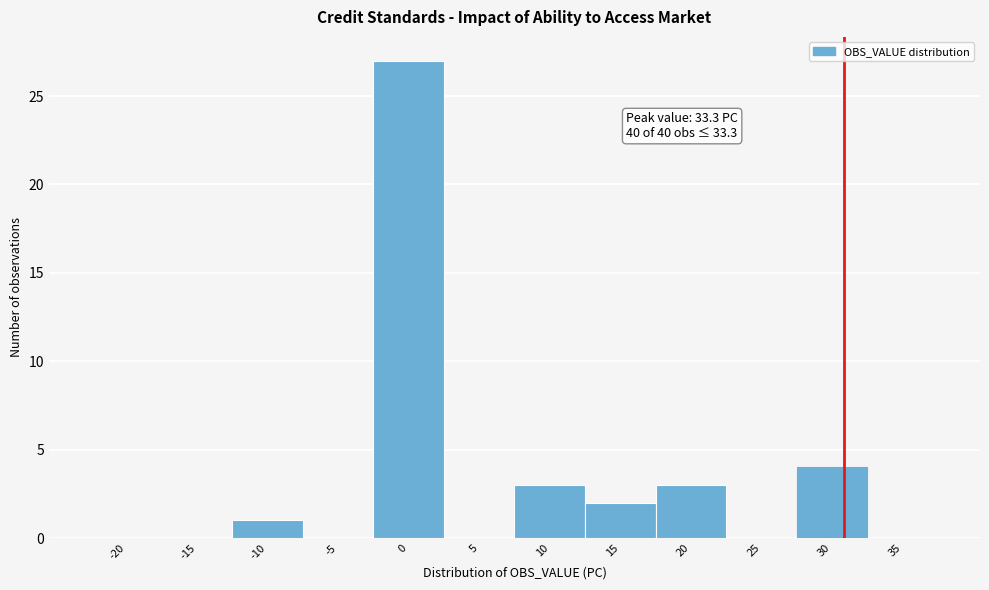

Reading right to left, list all the values displayed in this chart.

35=0	30=4	25=0	20=3	15=2	10=3	5=0	0=27	-5=0	-10=1	-15=0	-20=0